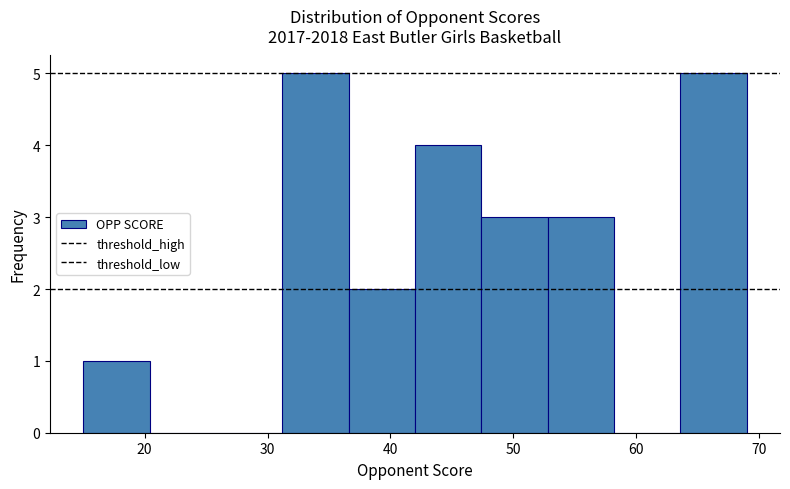

Reading left to right, transcribe this chart: for each bar, give the range it covers on the x-axis and its height. Neither the bar edges nor the heights are printed on the chart, so give them approximately, as read against the axes.

15.0 to 20.4: 1
20.4 to 25.8: 0
25.8 to 31.2: 0
31.2 to 36.6: 5
36.6 to 42.0: 2
42.0 to 47.4: 4
47.4 to 52.8: 3
52.8 to 58.2: 3
58.2 to 63.6: 0
63.6 to 69.0: 5